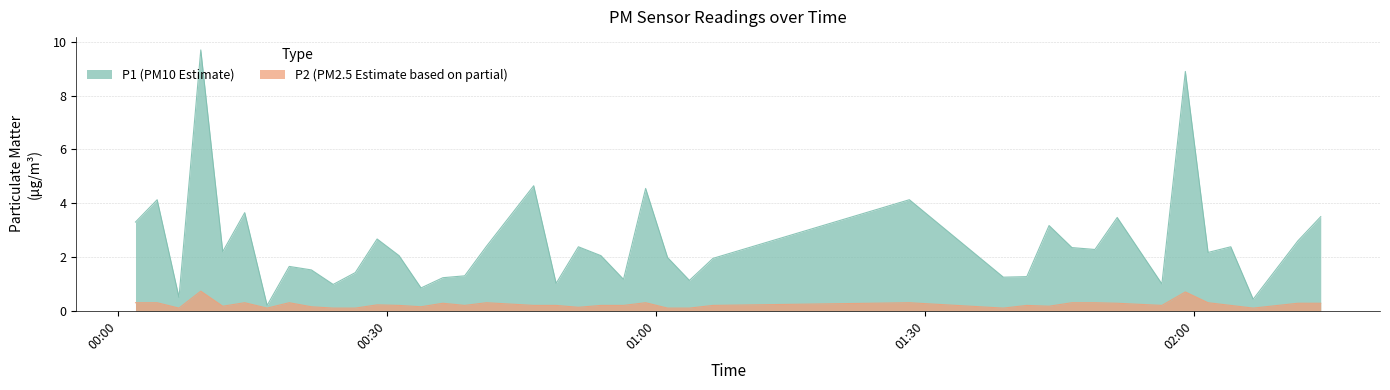

Which category has the lowest value in the P1 series?

2022-09-17T00:16:37